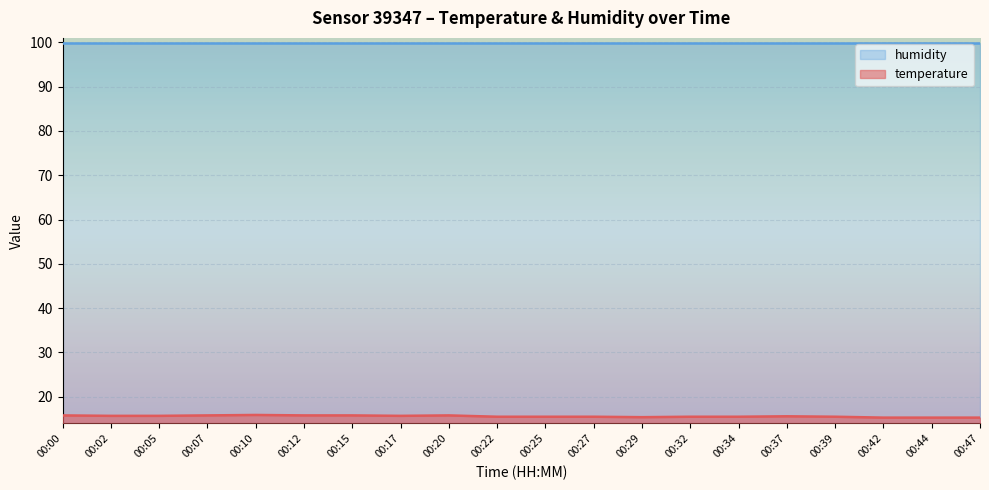

At which category does the data reach its first local peak?

00:10